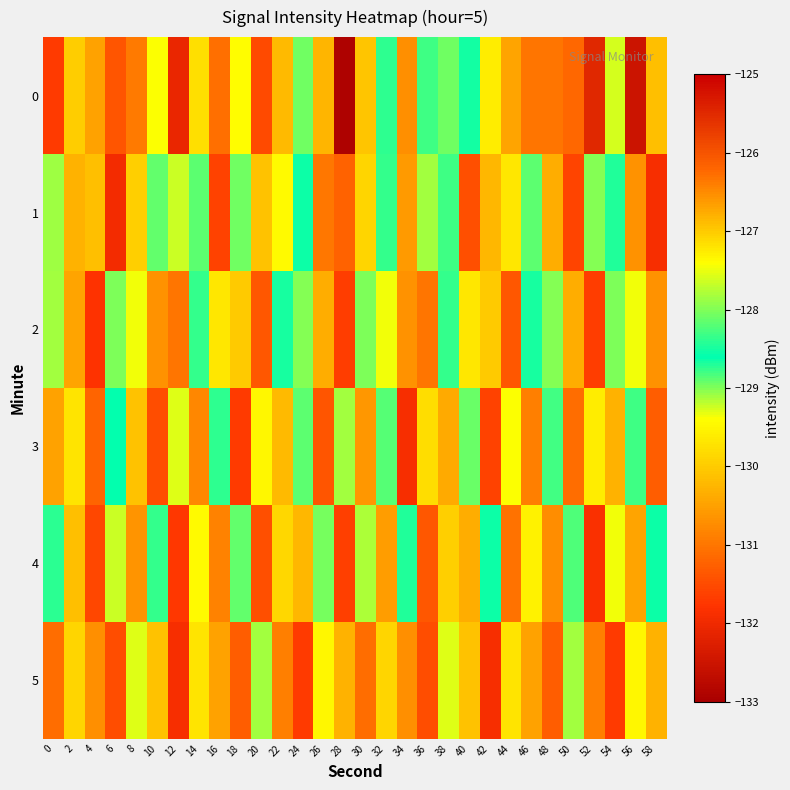

Reading left to right, transcribe all the data shown in this chart.

0: 0=-131.7	2=-130.0	4=-130.5	6=-131.4	8=-131.0	10=-129.4	12=-132.1	14=-129.8	16=-131.1	18=-127.4	20=-131.5	22=-130.2	24=-129.0	26=-126.8	28=-132.9	30=-130.1	32=-128.4	34=-130.7	36=-128.8	38=-128.1	40=-128.5	42=-129.6	44=-130.4	46=-131.0	48=-131.0	50=-131.2	52=-125.5	54=-129.3	56=-132.5	58=-130.2
1: 0=-127.9	2=-130.3	4=-130.2	6=-132.0	8=-129.9	10=-128.1	12=-129.2	14=-128.2	16=-131.6	18=-128.9	20=-130.1	22=-129.5	24=-128.7	26=-131.0	28=-131.2	30=-129.9	32=-128.3	34=-130.6	36=-129.1	38=-128.8	40=-131.5	42=-130.2	44=-129.7	46=-128.9	48=-130.3	50=-131.6	52=-129.0	54=-128.5	56=-130.7	58=-131.9
2: 0=-129.1	2=-130.5	4=-131.8	6=-128.0	8=-129.3	10=-130.7	12=-131.0	14=-128.3	16=-129.7	18=-130.0	20=-131.3	22=-128.7	24=-129.0	26=-130.3	28=-131.7	30=-128.0	32=-129.3	34=-130.7	36=-131.0	38=-128.3	40=-129.7	42=-130.0	44=-131.3	46=-128.7	48=-129.0	50=-130.3	52=-131.7	54=-128.0	56=-129.3	58=-130.7
3: 0=-130.5	2=-129.7	4=-131.2	6=-128.6	8=-130.1	10=-131.5	12=-129.3	14=-130.8	16=-128.4	18=-131.7	20=-129.5	22=-130.2	24=-128.9	26=-131.4	28=-129.1	30=-130.6	32=-128.2	34=-131.9	36=-129.8	38=-130.4	40=-128.1	42=-131.6	44=-129.4	46=-130.9	48=-128.3	50=-131.1	52=-129.6	54=-130.3	56=-128.8	58=-131.3
4: 0=-128.8	2=-130.2	4=-131.6	6=-129.2	8=-130.7	10=-128.3	12=-131.8	14=-129.4	16=-130.8	18=-128.2	20=-131.4	22=-129.8	24=-130.2	26=-128.1	28=-131.7	30=-129.2	32=-130.6	34=-128.4	36=-131.3	38=-129.9	40=-130.3	42=-128.7	44=-131.1	46=-129.6	48=-130.8	50=-128.2	52=-131.8	54=-129.3	56=-130.4	58=-128.6
5: 0=-131.1	2=-129.9	4=-130.7	6=-131.5	8=-129.3	10=-130.1	12=-131.9	14=-129.7	16=-130.5	18=-131.3	20=-129.1	22=-130.9	24=-131.7	26=-129.5	28=-130.3	30=-131.1	32=-129.9	34=-130.7	36=-131.5	38=-129.3	40=-130.1	42=-131.9	44=-129.7	46=-130.5	48=-131.3	50=-129.1	52=-130.9	54=-131.7	56=-129.5	58=-130.3